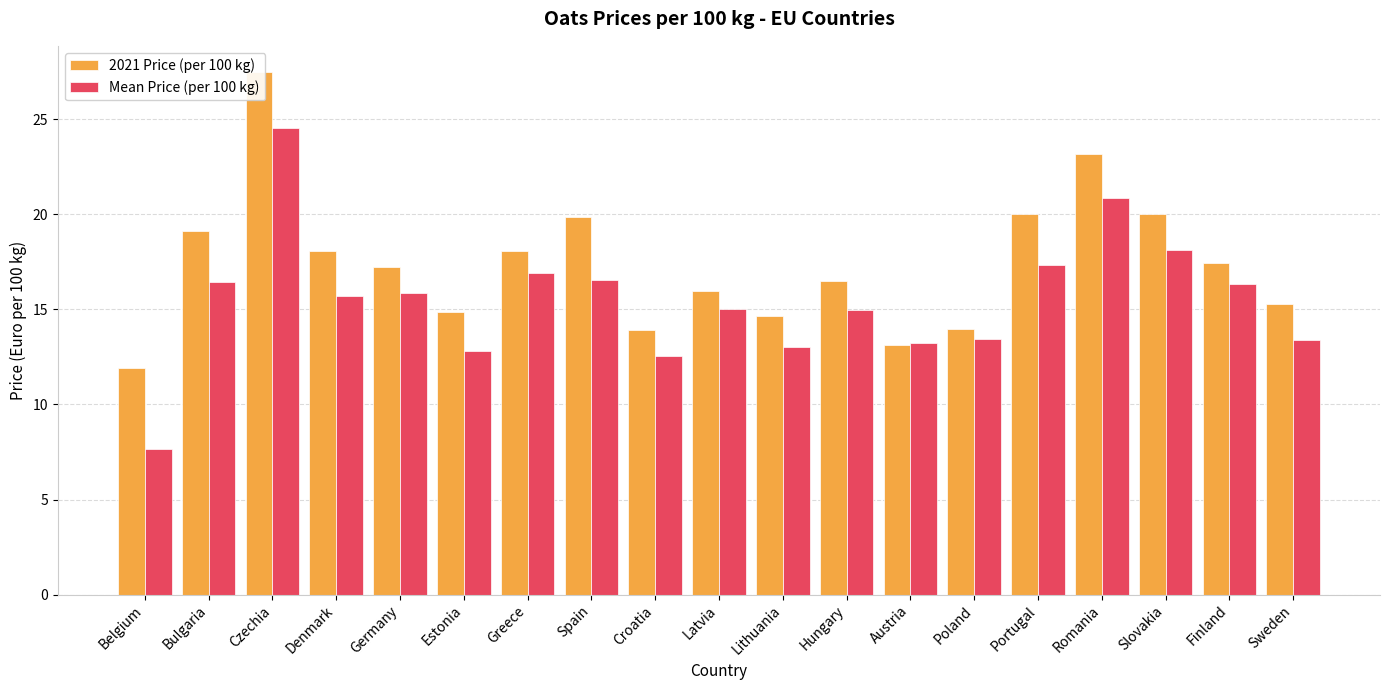

What are all the series names shown in the legend?

2021 Price (per 100 kg), Mean Price (per 100 kg)